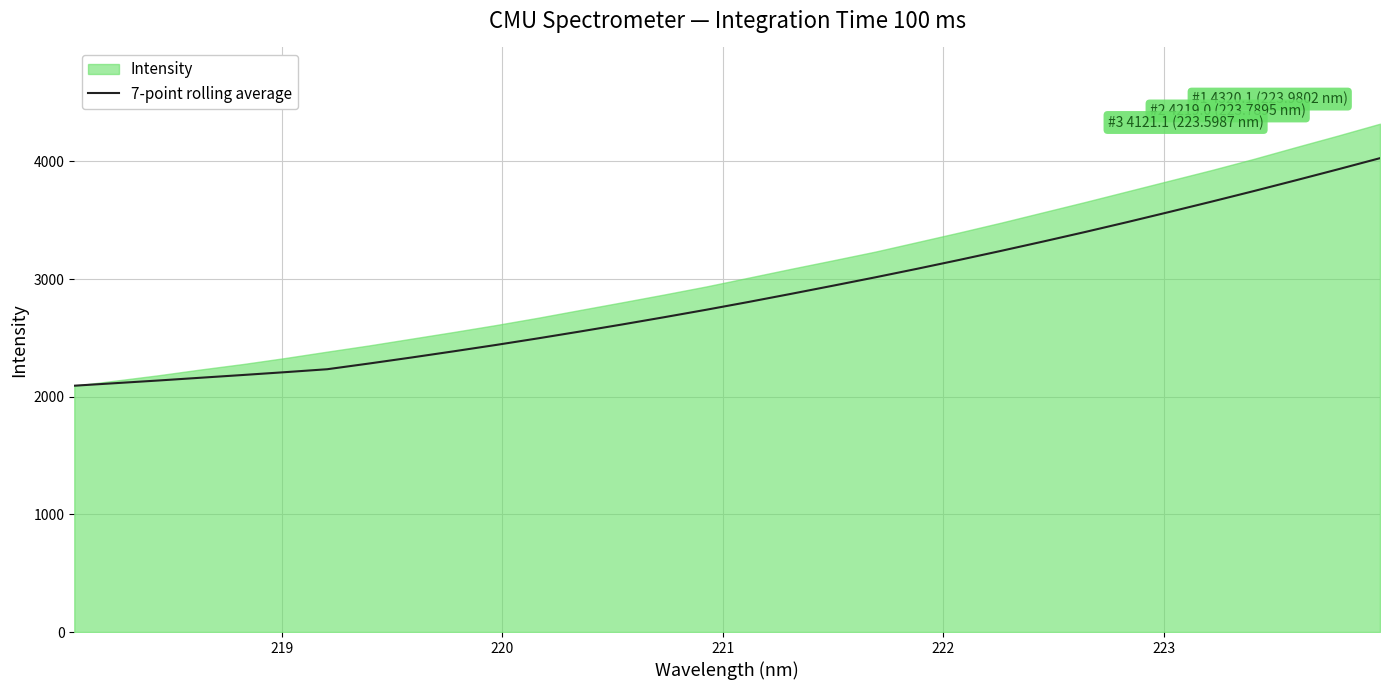

How many lines are shown in the chart?

1